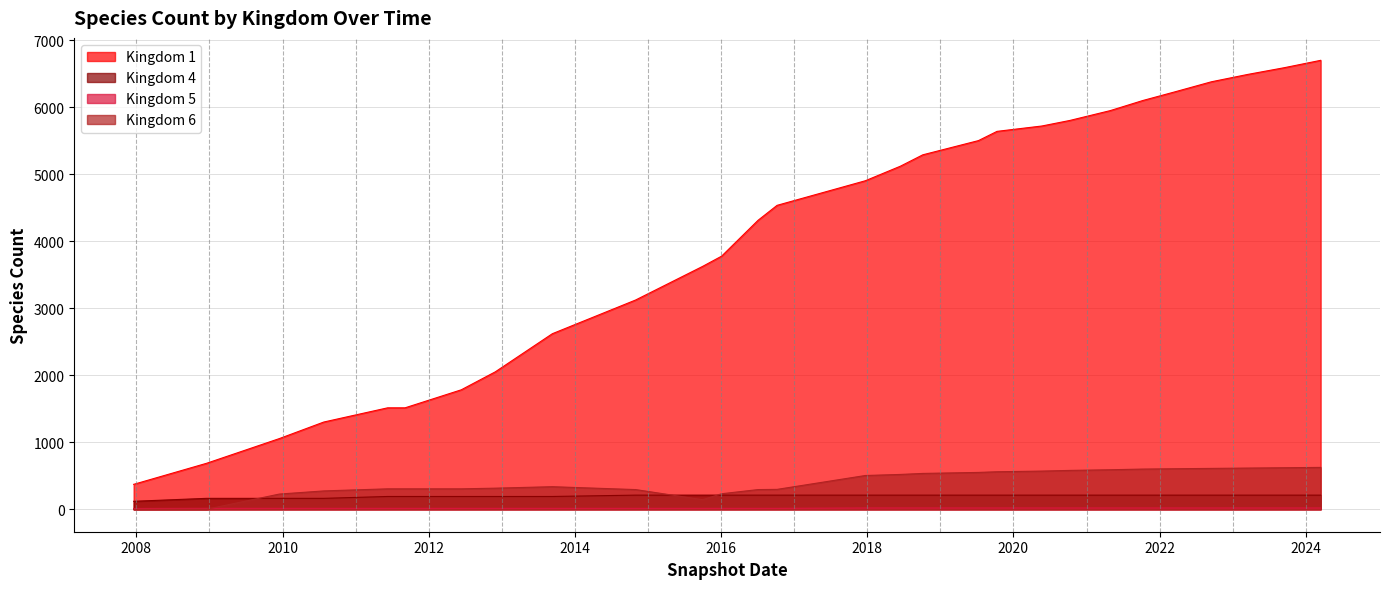

How many lines are shown in the chart?

4